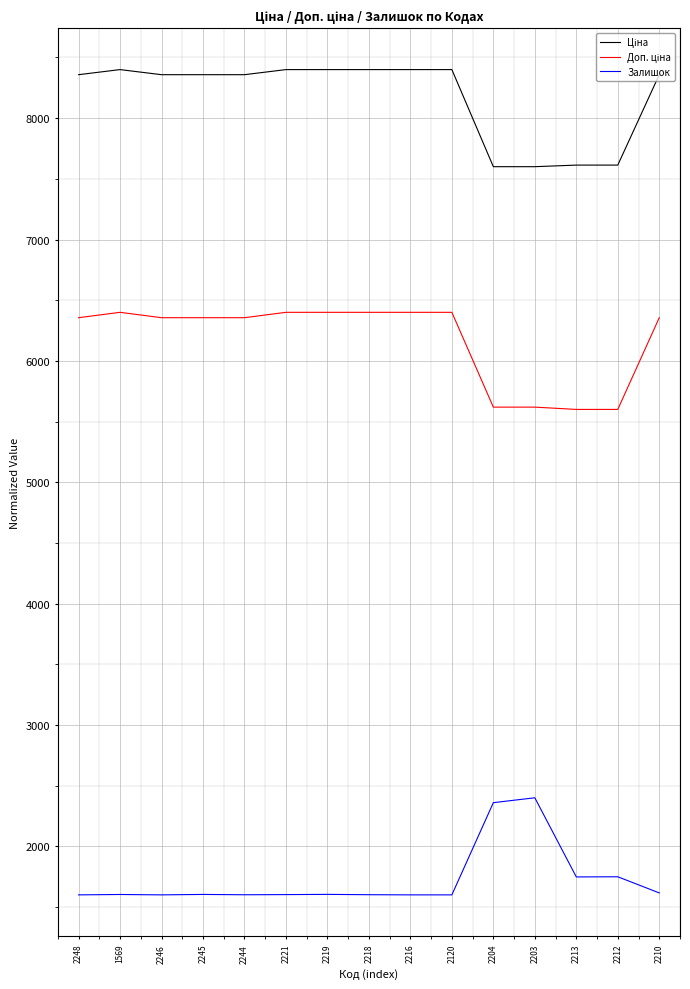

The value of Залишок at 2246 is 1600.0. True or false?

True